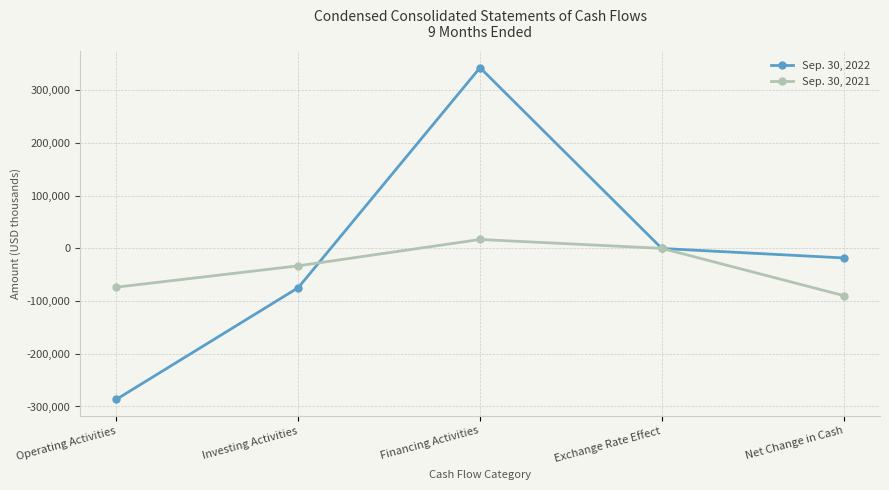

True or false: Sep. 30, 2022 has a value of -138 at Exchange Rate Effect.

True